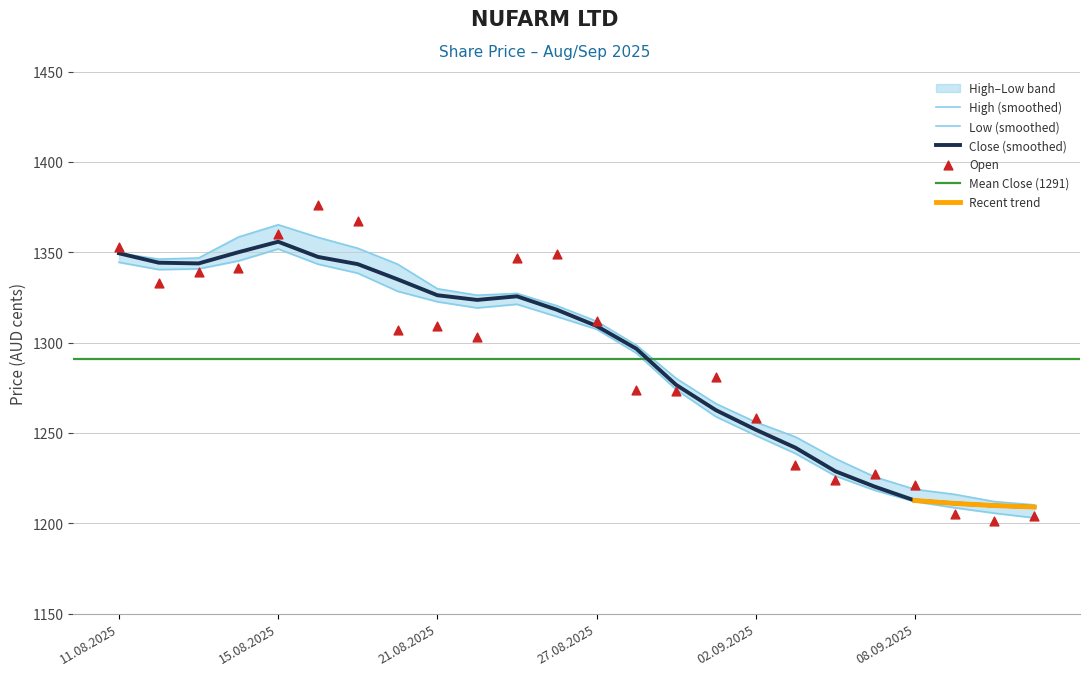

At which category is the sum across all series the highest?

18.08.2025